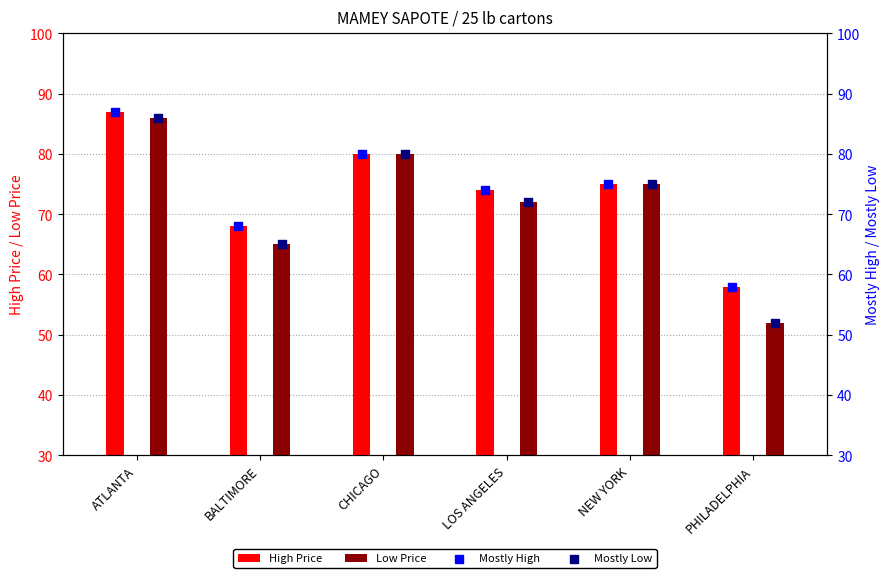

At which category is the sum across all series the highest?

ATLANTA